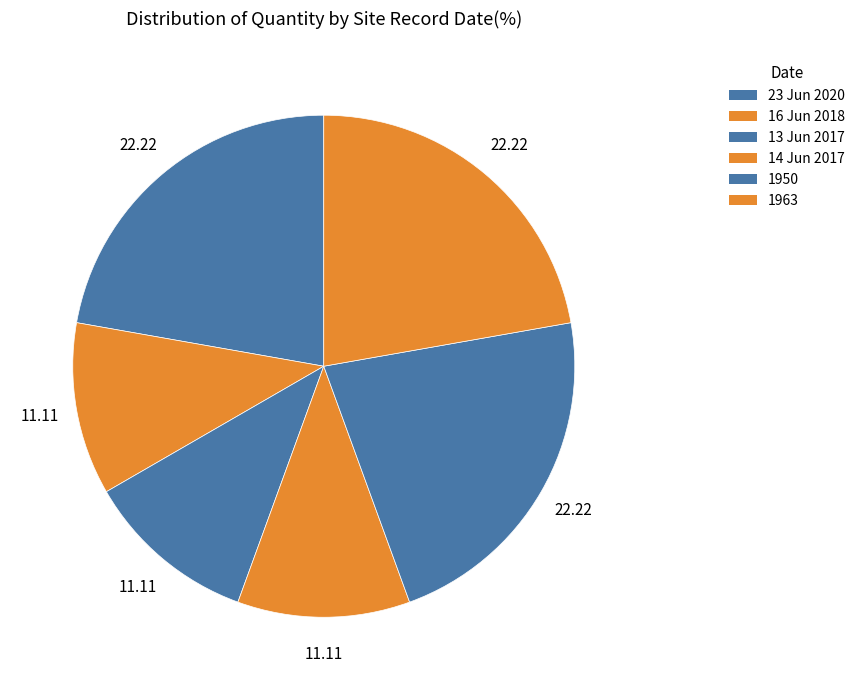

Which slice is the largest?

23 Jun 2020